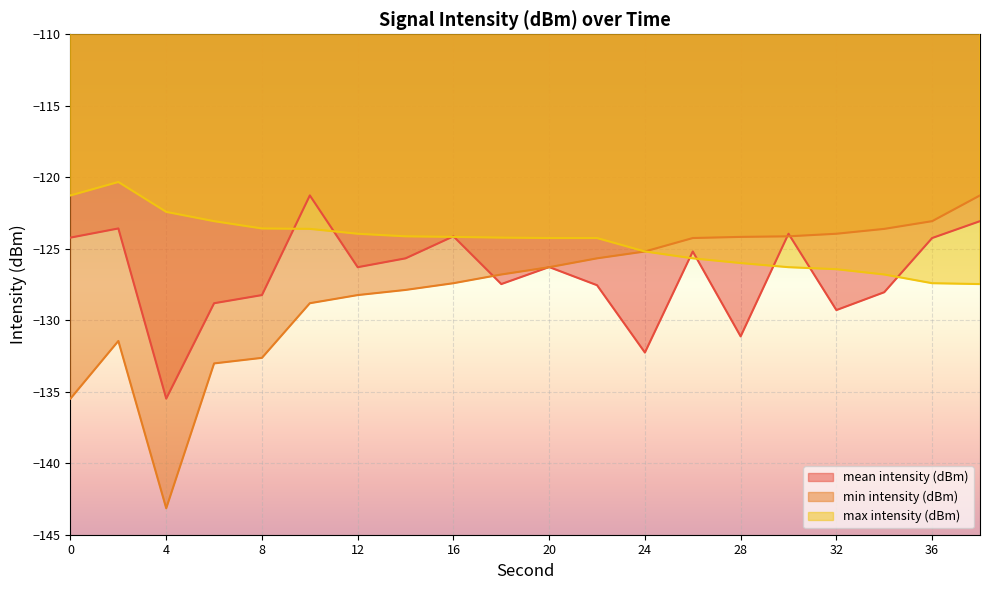

Rank the series at 34 from highest to lowest value.

min intensity (dBm), max intensity (dBm), mean intensity (dBm)